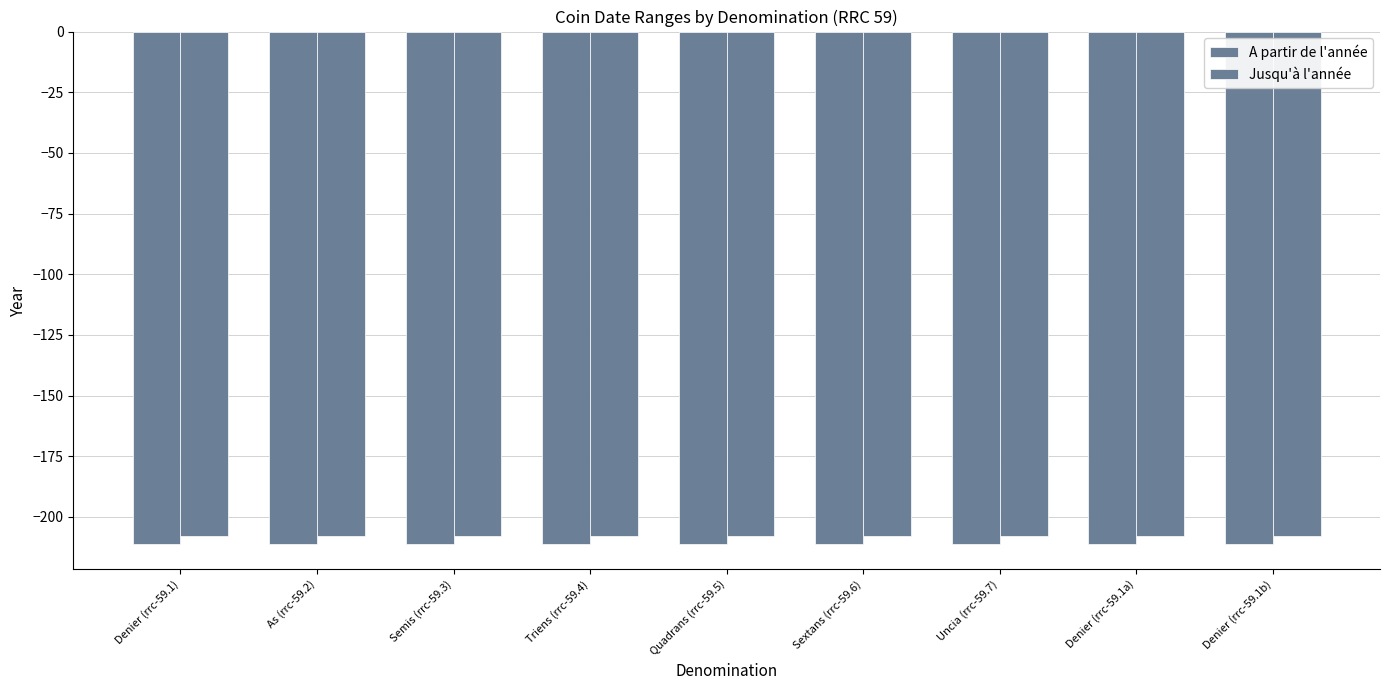

True or false: Jusqu'à l'année has a value of -208 at Sextans (rrc-59.6).

True